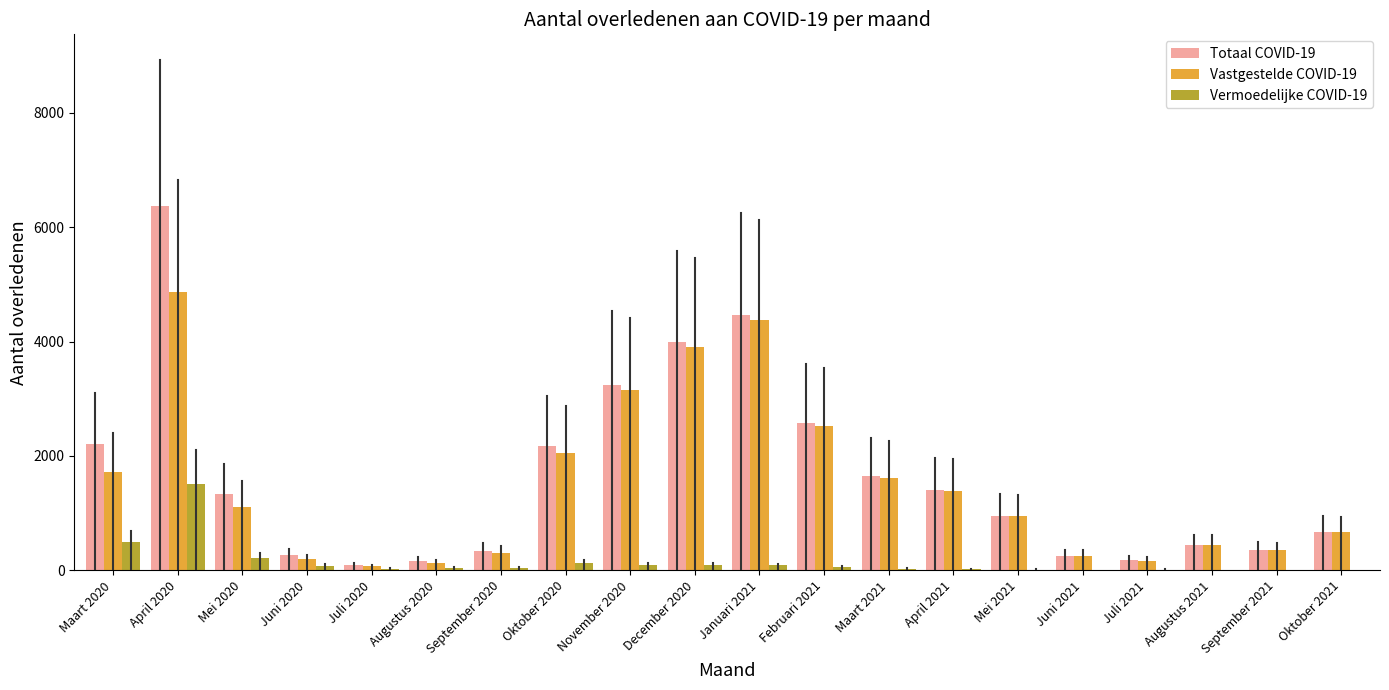

What are all the series names shown in the legend?

Totaal COVID-19, Vastgestelde COVID-19, Vermoedelijke COVID-19